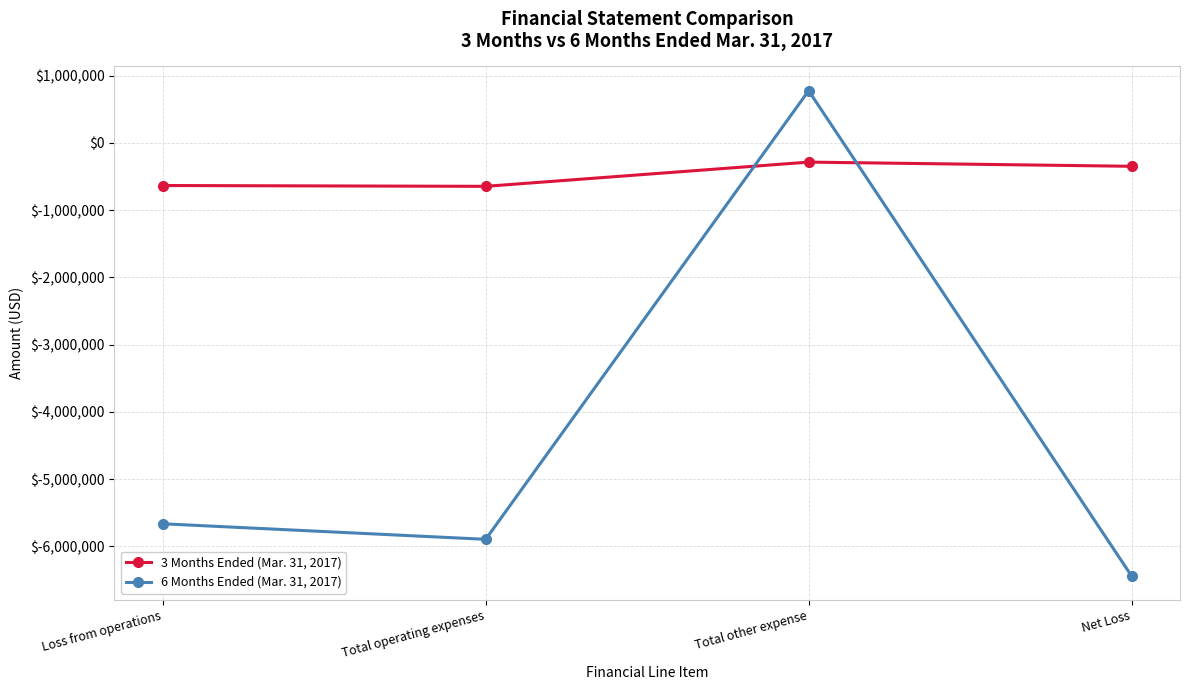

How many times do 3 Months Ended (Mar. 31, 2017) and 6 Months Ended (Mar. 31, 2017) cross each other?

2